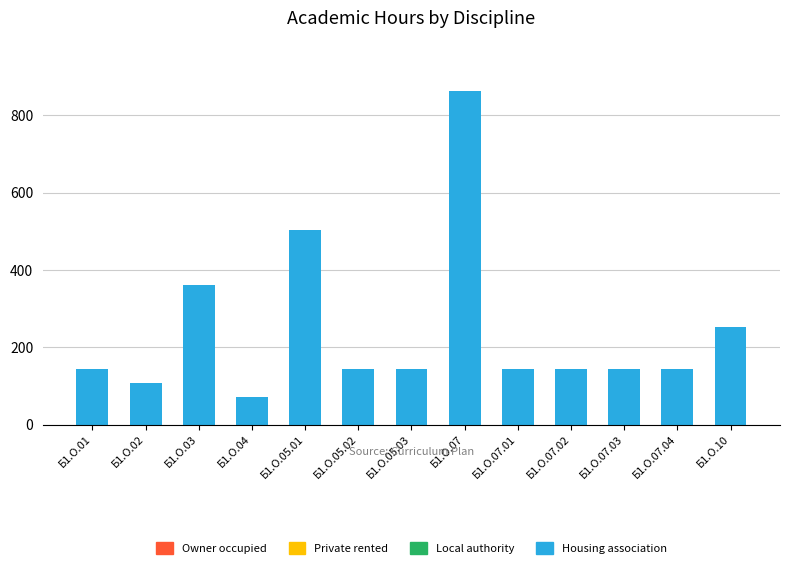

What is the label of the 12th bar from the right?

Б1.О.02